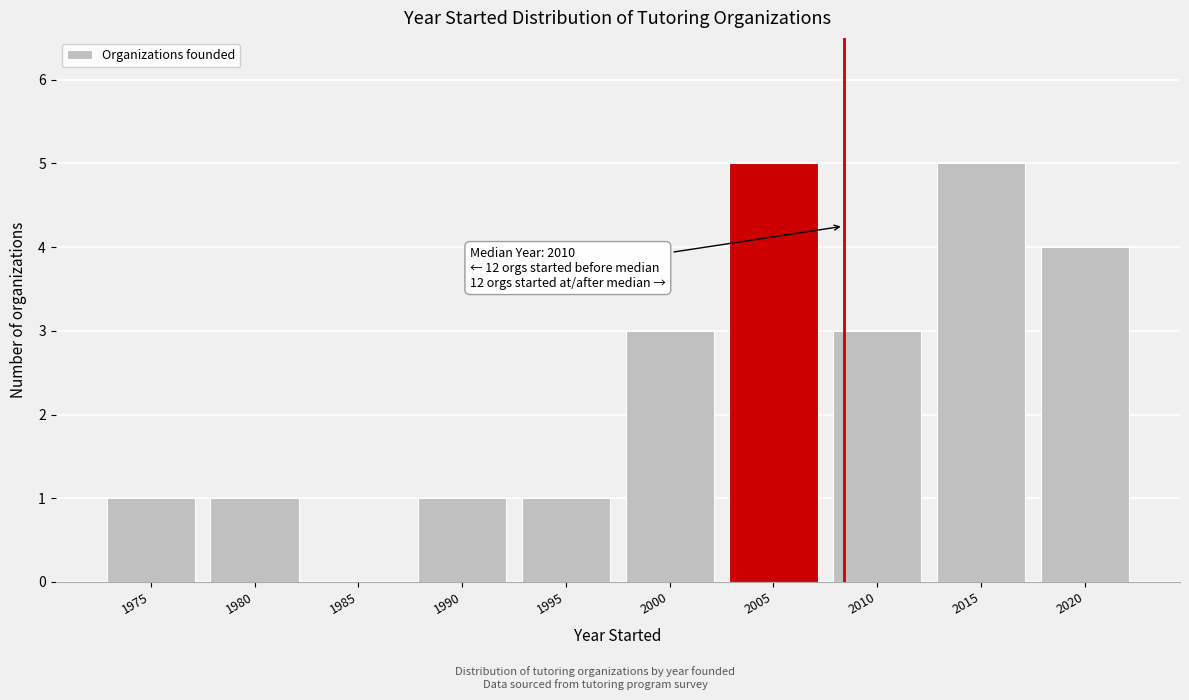

Reading left to right, extract all data points from this chart.

1975=1	1980=1	1985=0	1990=1	1995=1	2000=3	2005=5	2010=3	2015=5	2020=4